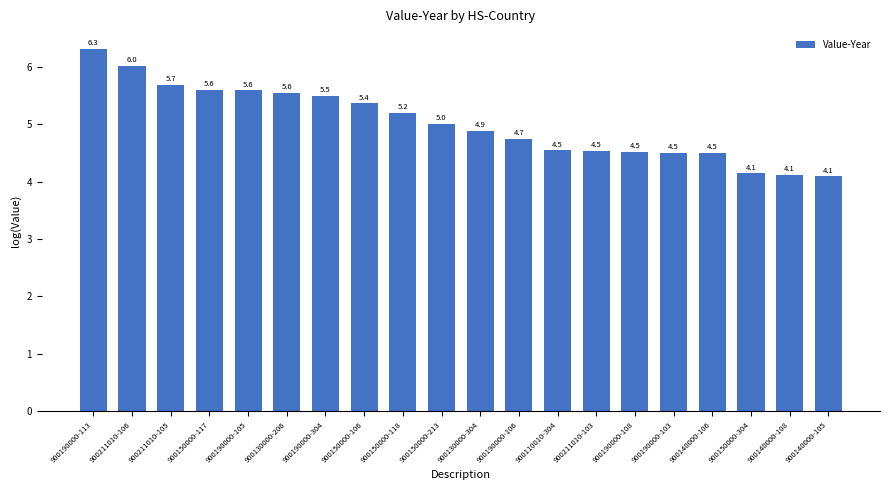

Reading right to left, what are all the values shown in this chart?

4.1	4.1	4.1	4.5	4.5	4.5	4.5	4.5	4.7	4.9	5.0	5.2	5.4	5.5	5.6	5.6	5.6	5.7	6.0	6.3